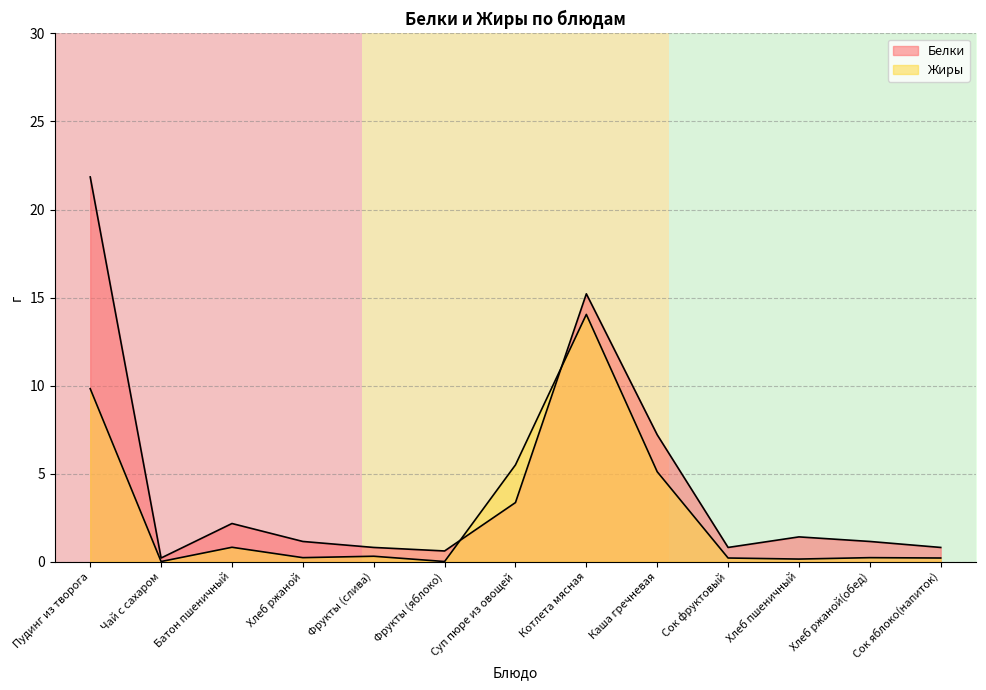

How many values in the Белки series exceed 1?

8